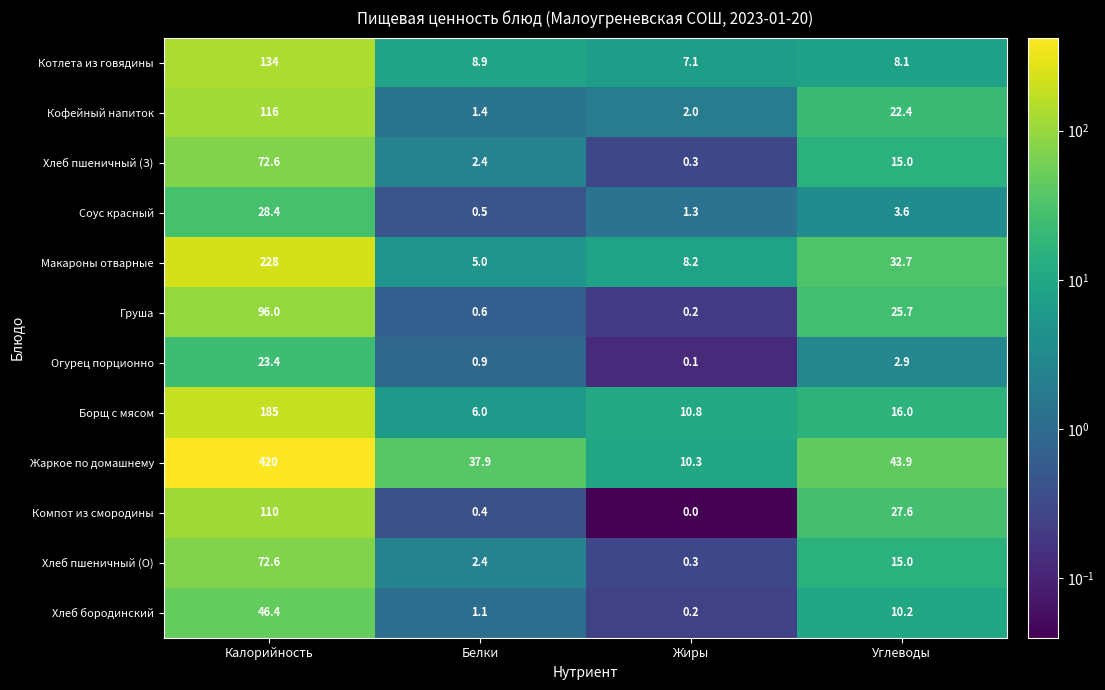

List the labels in order of Соус красный value, smallest first.

Белки, Жиры, Углеводы, Калорийность